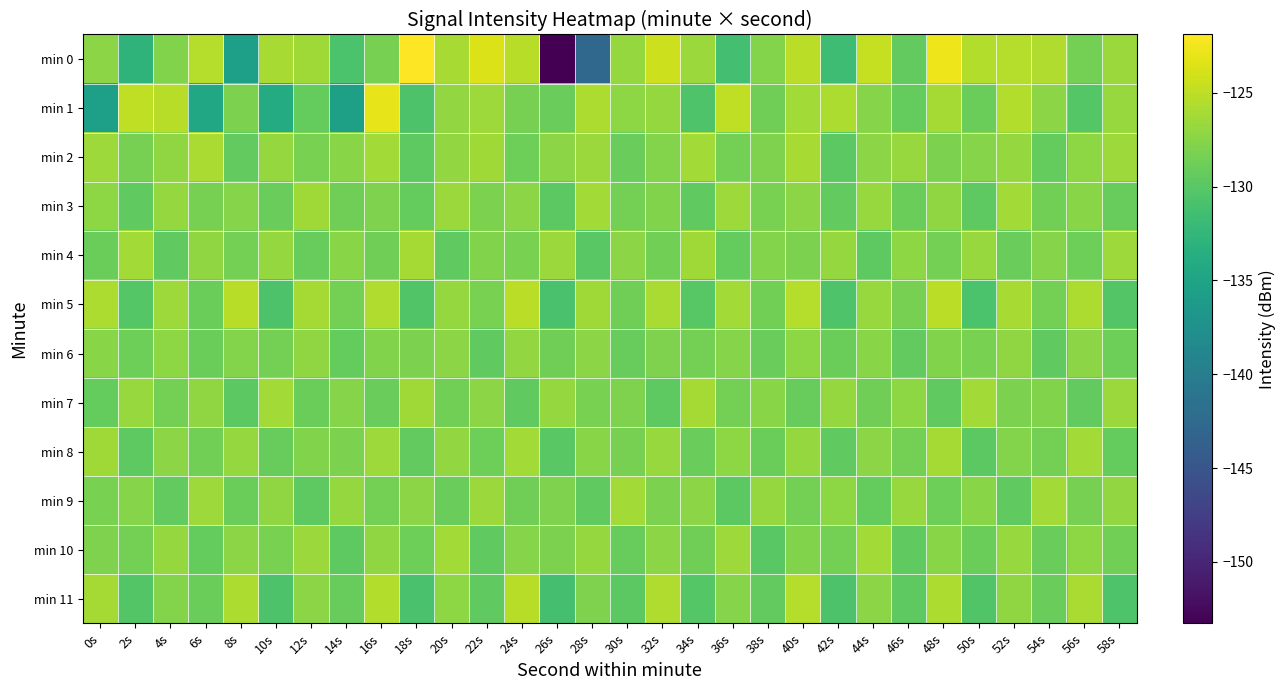

Which label corresponds to the largest value in the chart?

18s